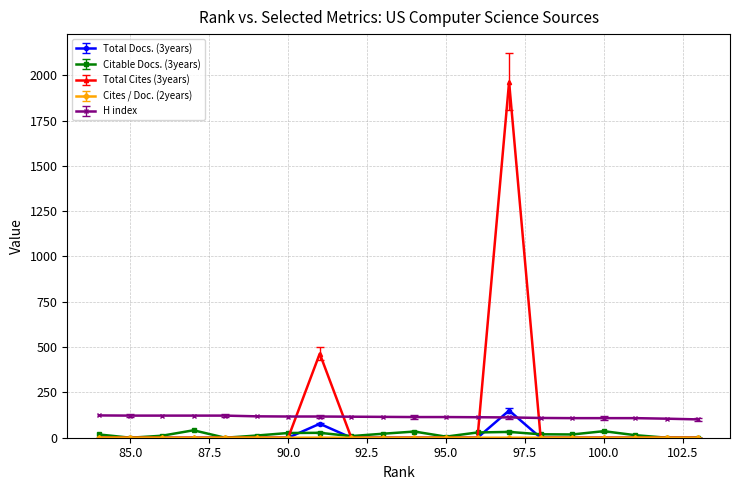

What is the difference between the highest and lowest values at 100.0?

108.0